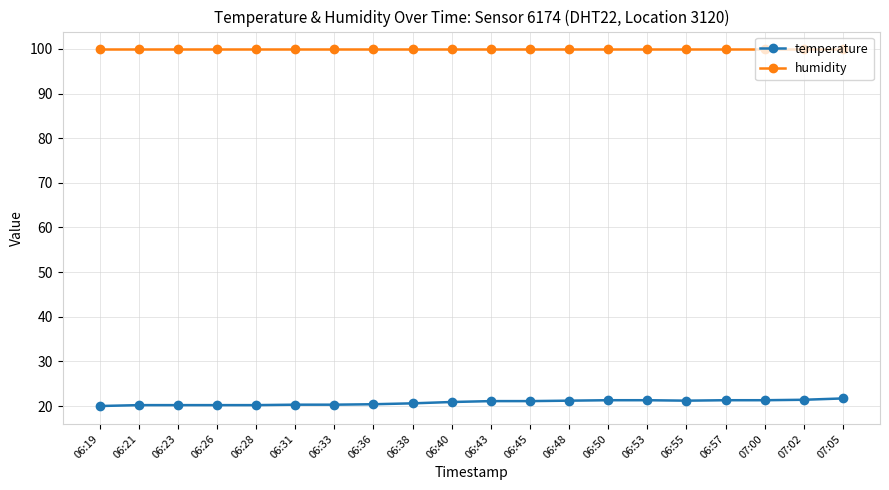

True or false: humidity and temperature cross at least once.

False